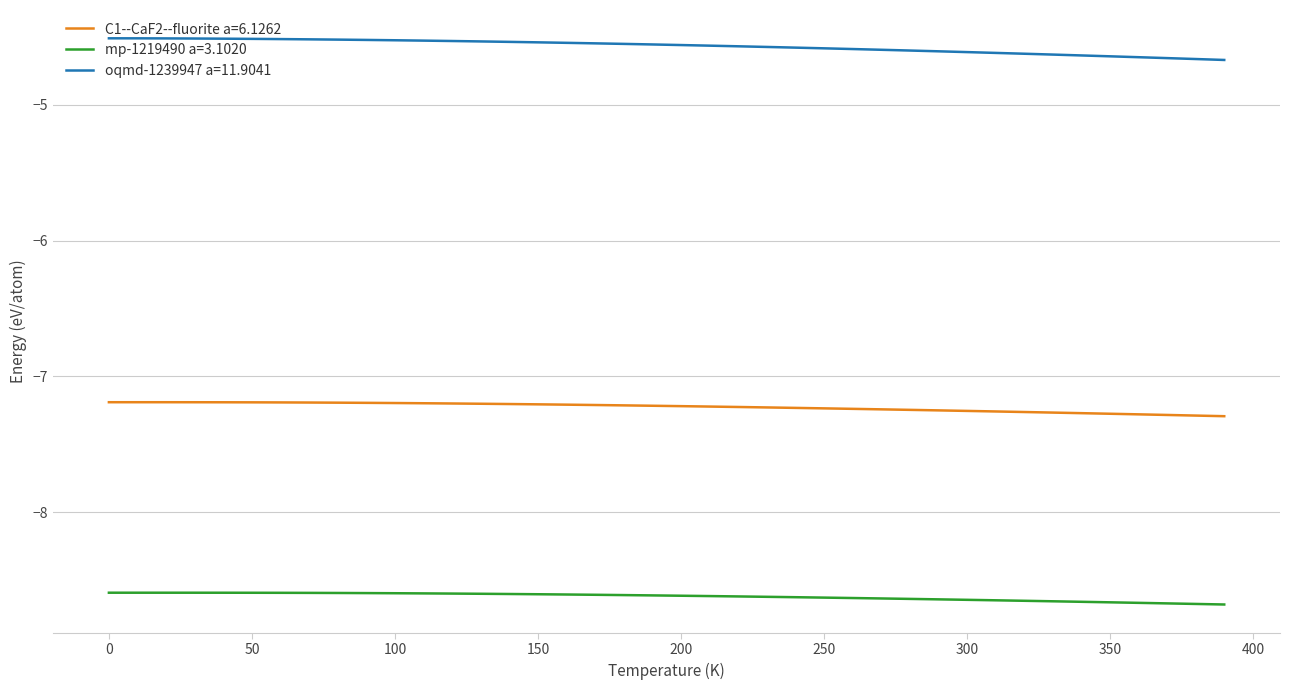

True or false: C1--CaF2--fluorite a=6.1262 and oqmd-1239947 a=11.9041 intersect in this chart.

False